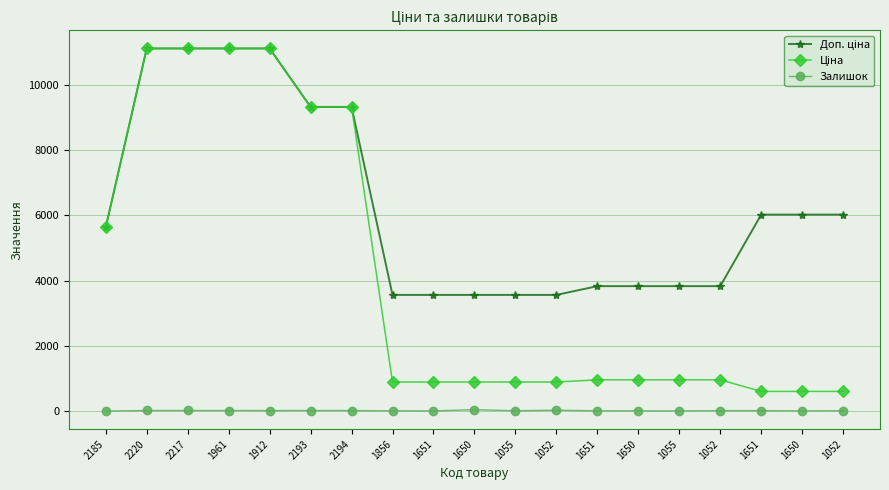

At which category does Залишок reach its first local valley?

1912